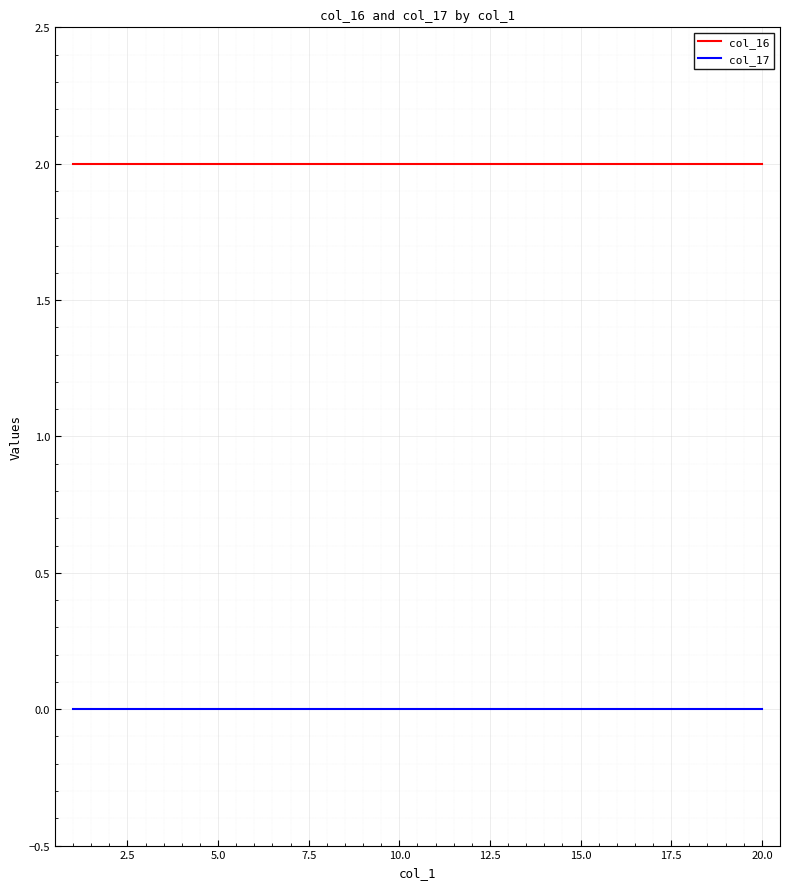

Which series has the largest total across all categories?

col_16